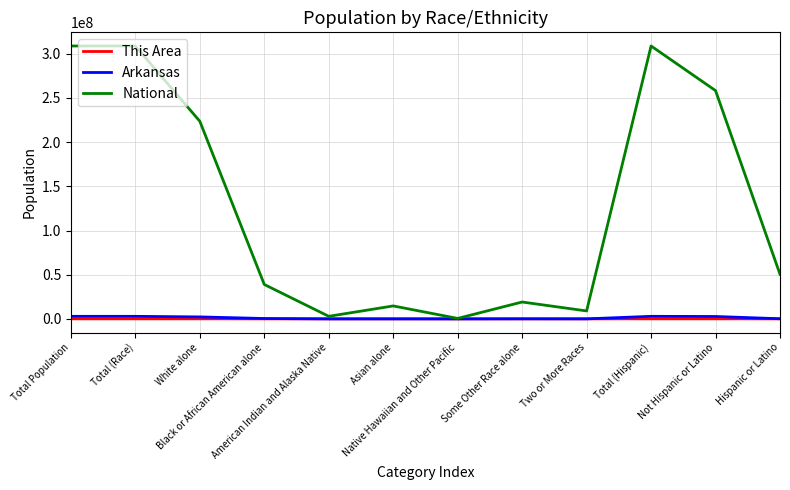

Is this an area chart (filled region under the line)?

No